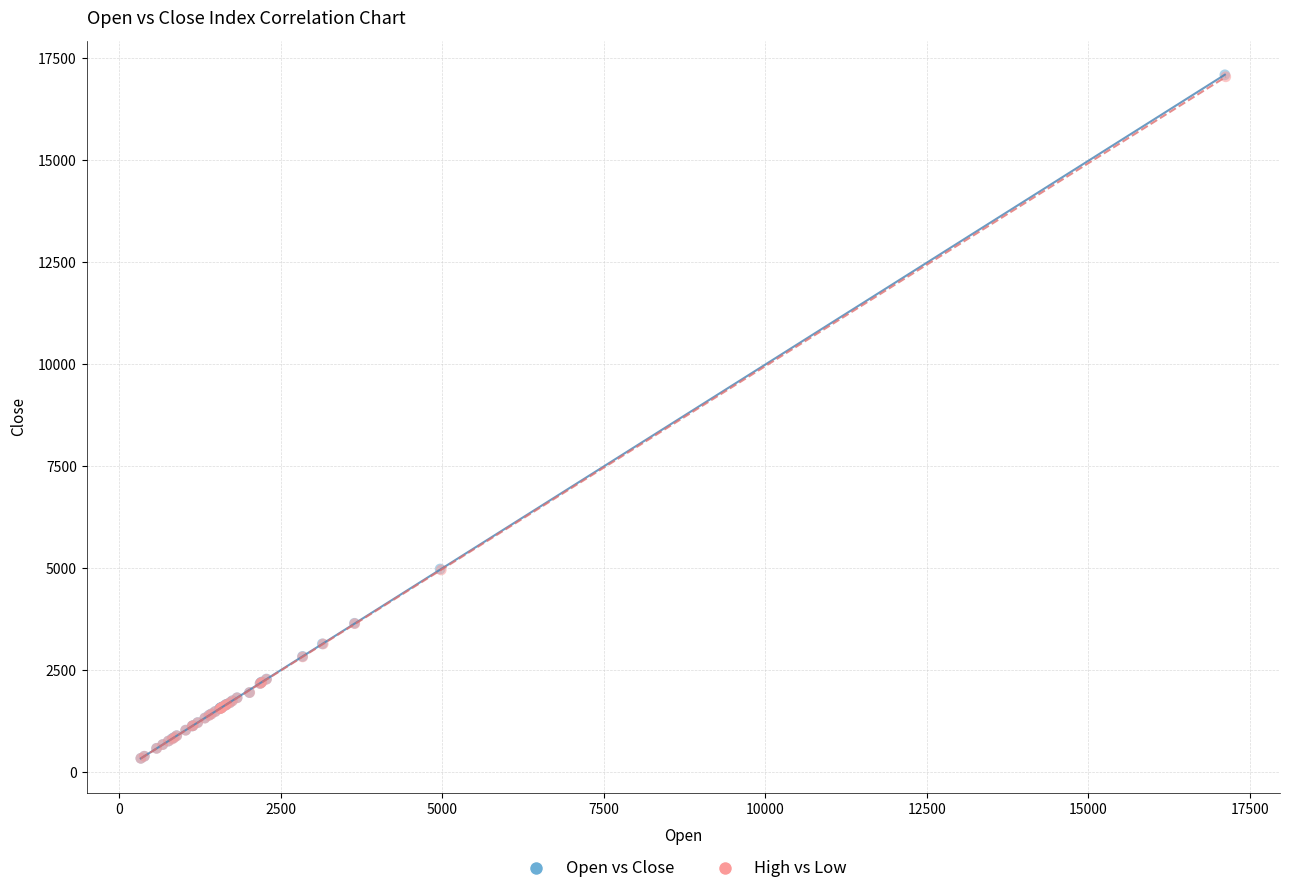

Which series has the largest Y range (max minus min)?

Open vs Close